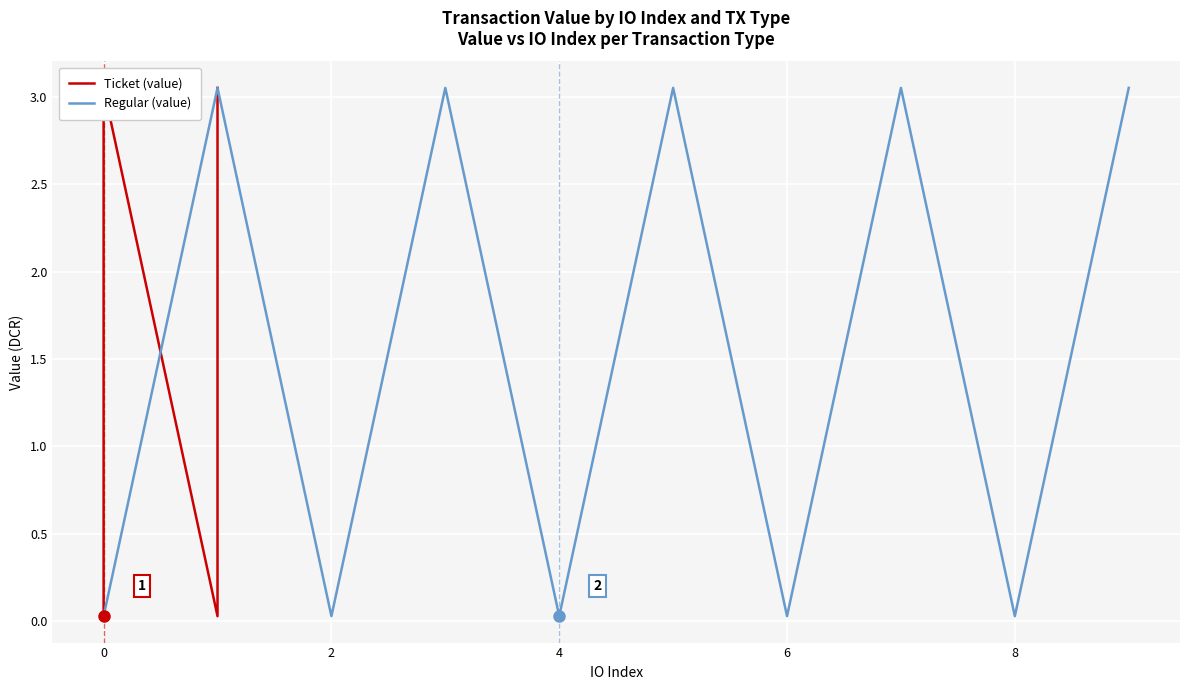

How many distinct data groups are displayed?

2